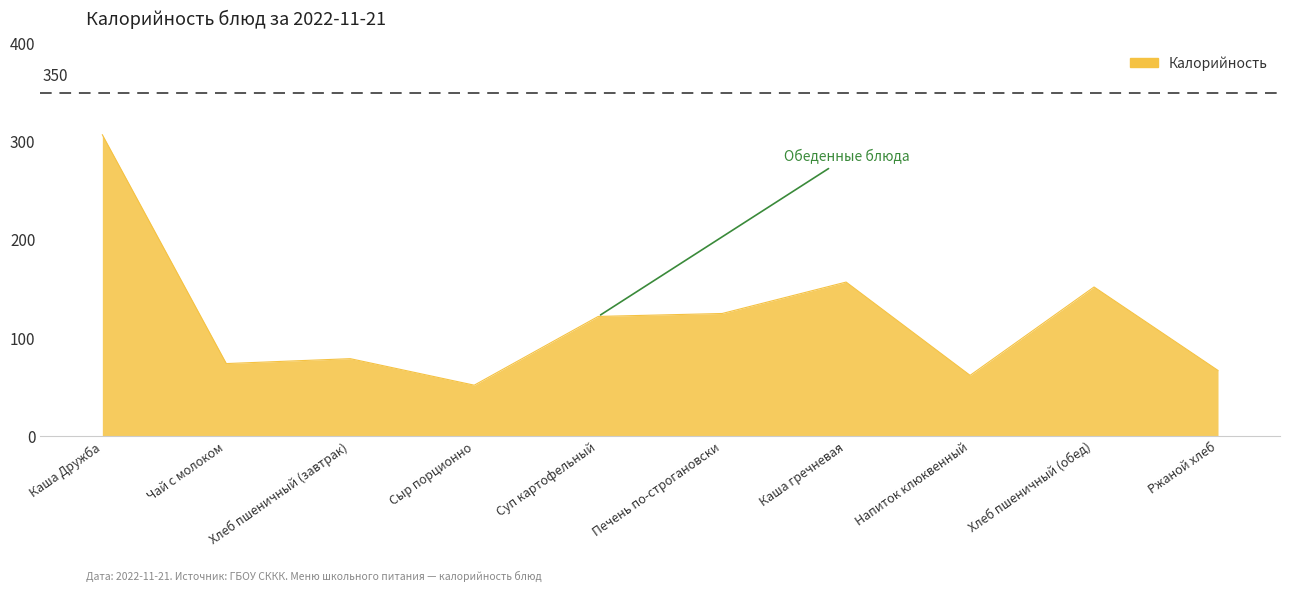

The value at Каша Дружба is 307. True or false?

True